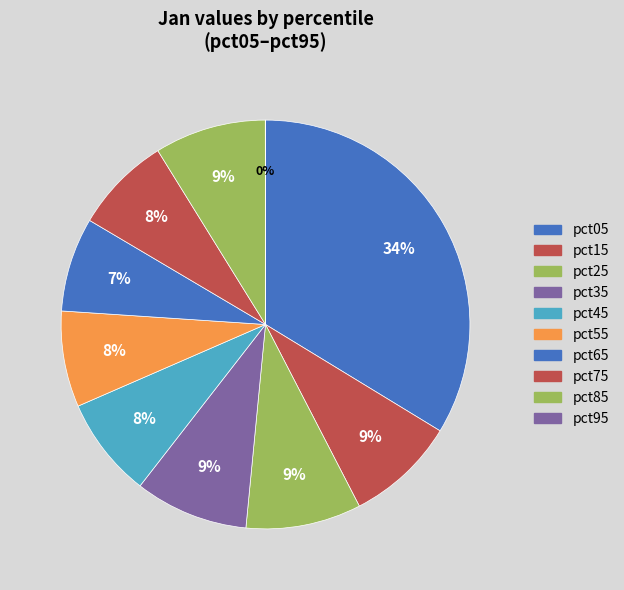

How many segments does this pie chart have?

10